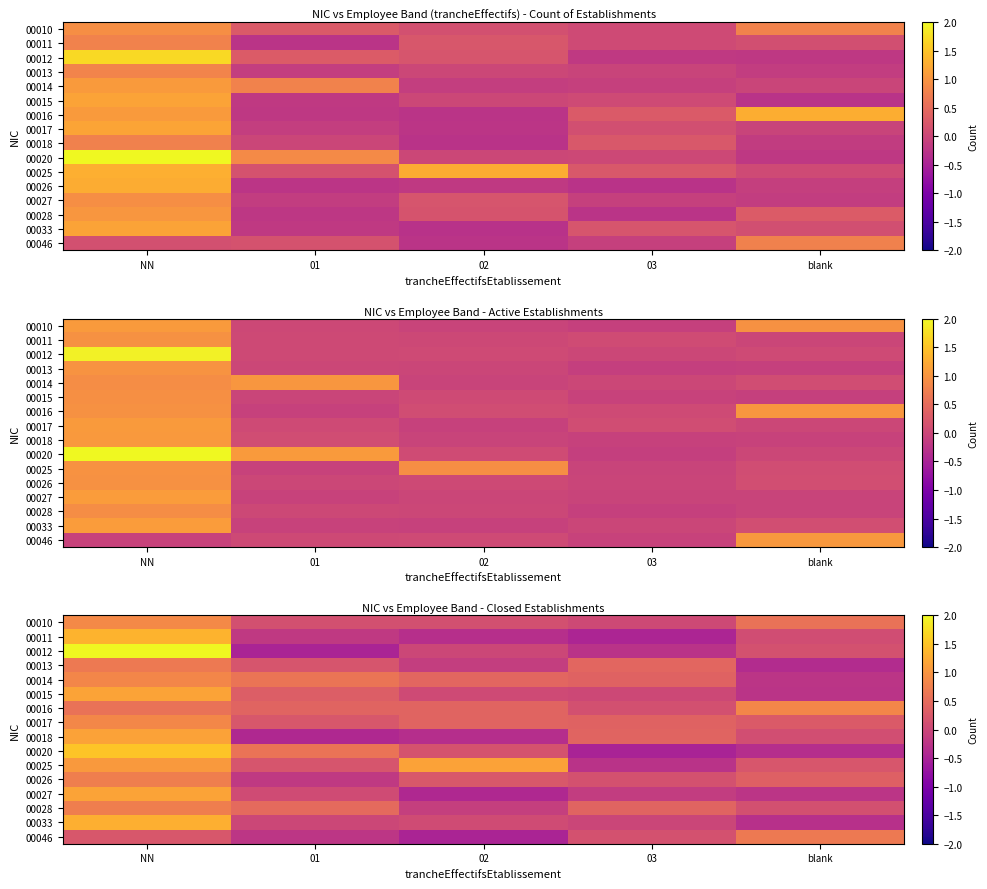

The 00013 series shows 0.7 at 03. True or false?

False